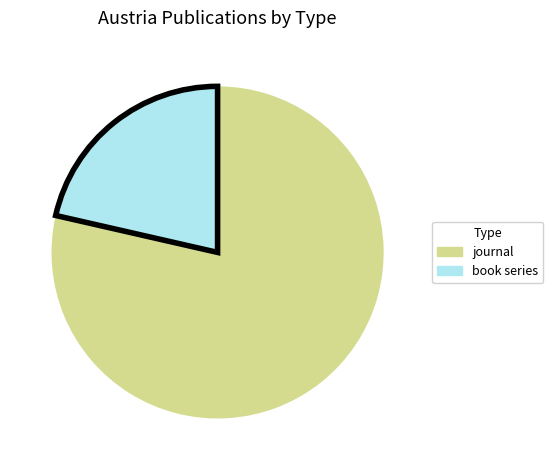

Does journal account for over 50% of the chart?

Yes